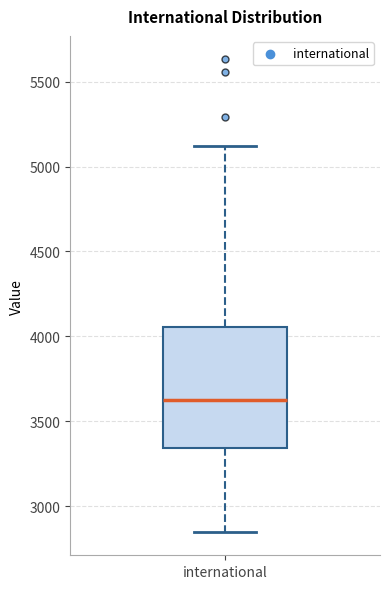

Transcribe this box plot: give where the median line is, the range the box spans, and where the two whiskers end, as read against the y-axis. The values are not printed on the chart, so give them approximately, as read against the axis.

median 3600, box 3350 to 4050, whiskers 2850 to 5100